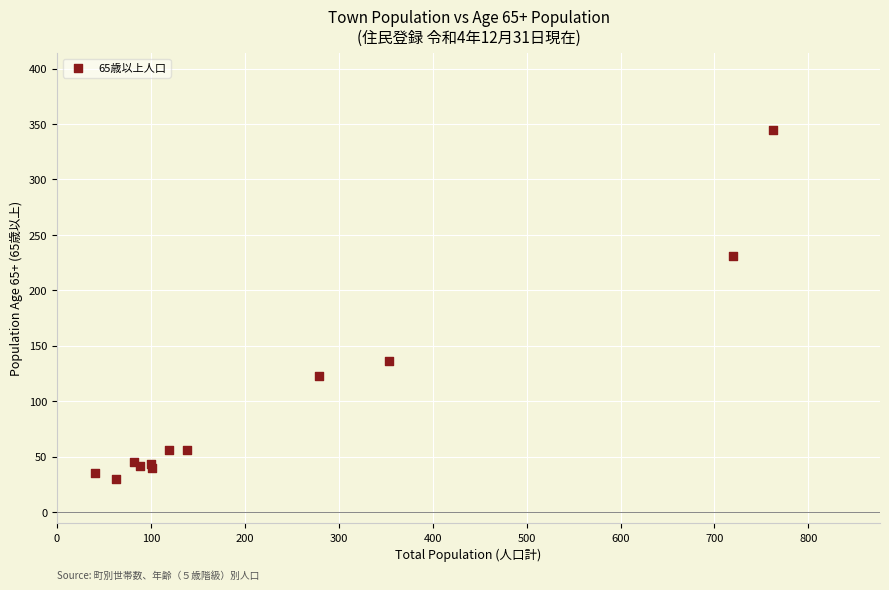

What Y value in the scatter plot is closest to 187?

231